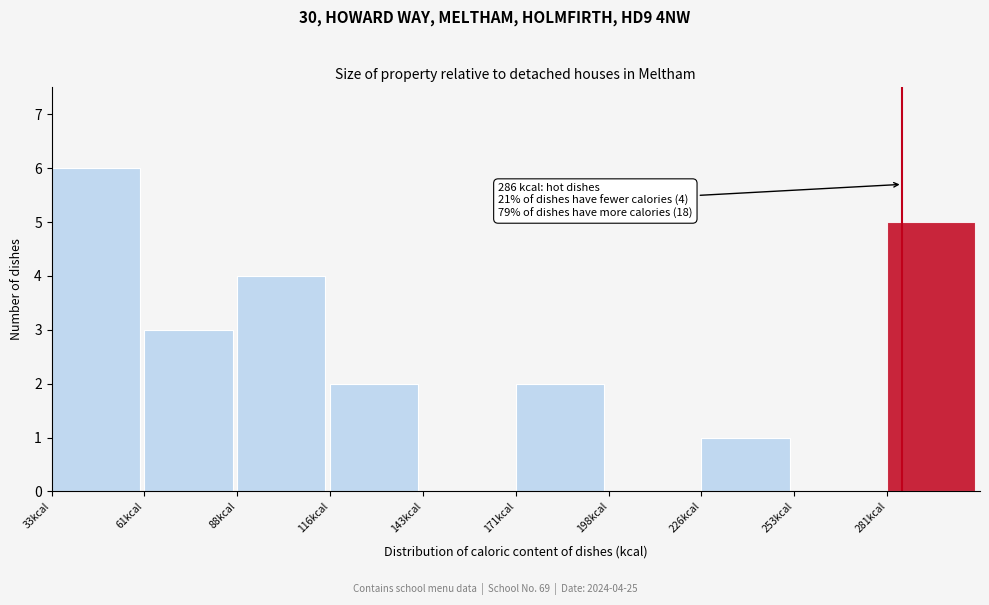

Over which range of the x-axis is the bar tallest?

35 to 60